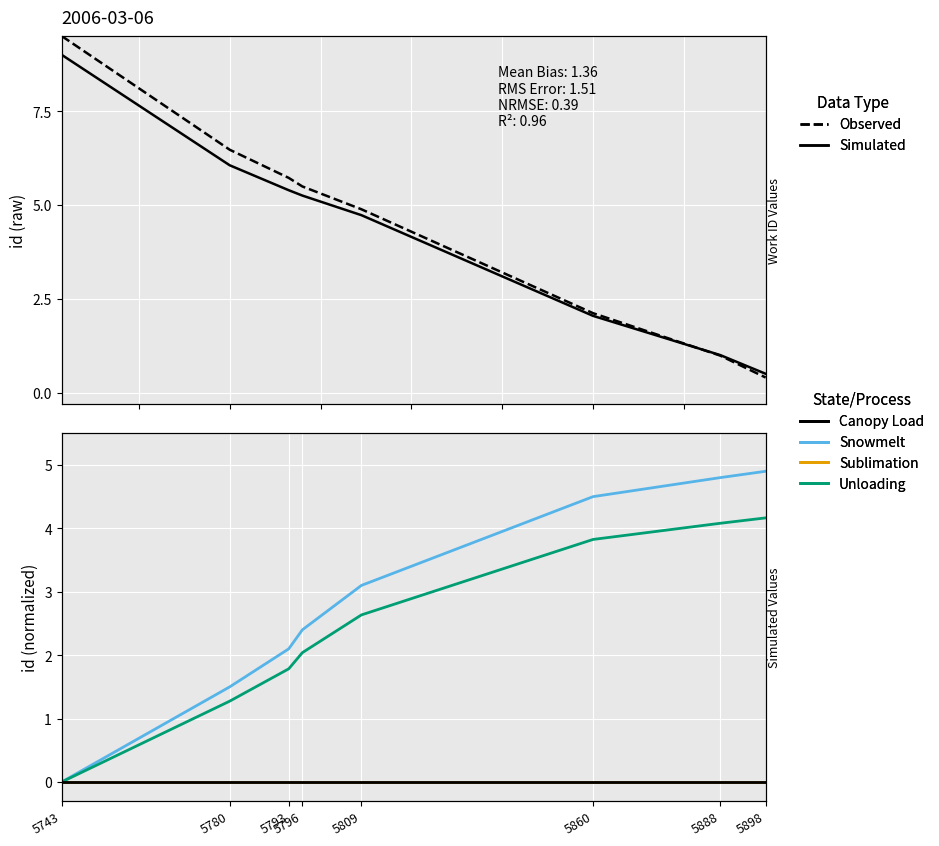

The value of Unloading at 5743 is 0.0. True or false?

True